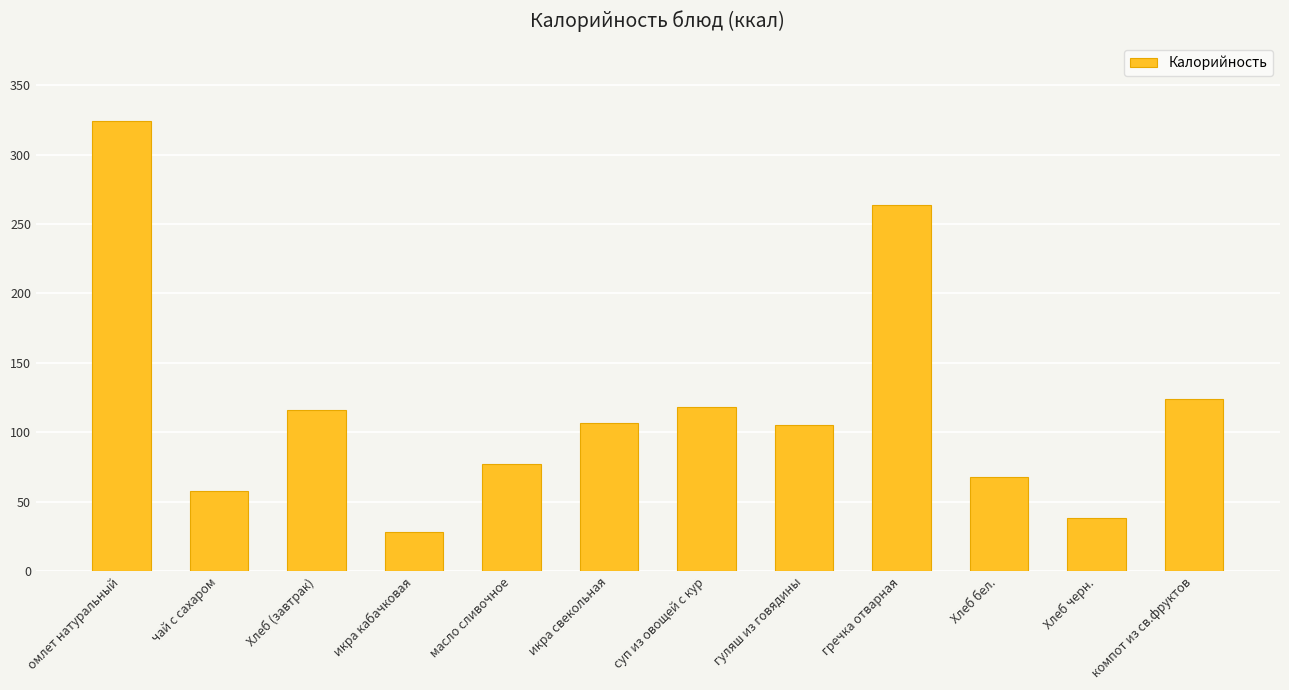

Read the value at чай с сахаром.

58.0